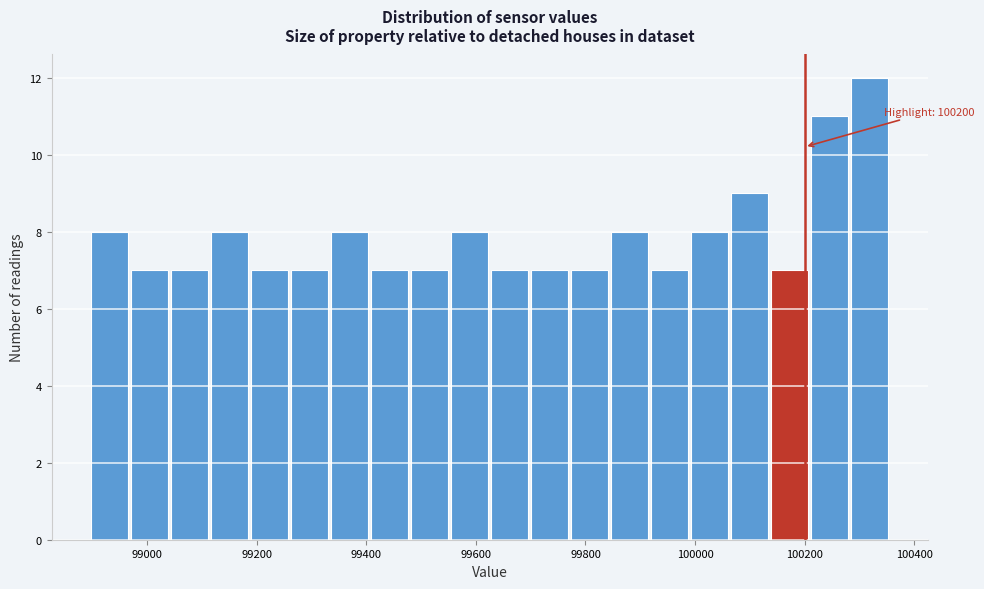

Read against the x-axis, roughly where is the centre of the tallest bar?

100320